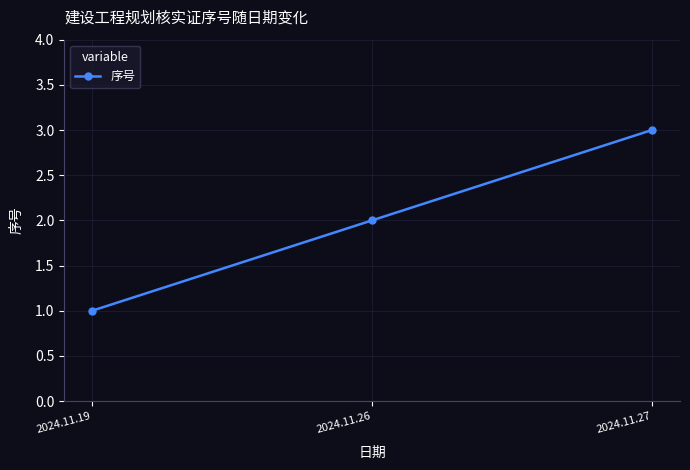

Reading left to right, extract all data points from this chart.

2024.11.19=1	2024.11.26=2	2024.11.27=3